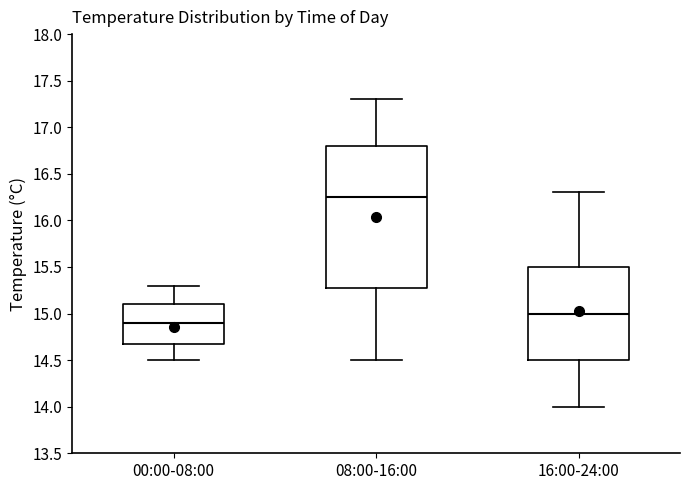

Reading left to right, transcribe this box plot: for each box, give where its median line is, the range the box spans, and where its two whiskers end, as read against the y-axis. The values are not printed on the chart, so give them approximately, as read against the axis.

00:00-08:00: median 14.90, box 14.70 to 15.10, whiskers 14.50 to 15.30
08:00-16:00: median 16.25, box 15.30 to 16.80, whiskers 14.50 to 17.30
16:00-24:00: median 15.00, box 14.50 to 15.50, whiskers 14.00 to 16.30